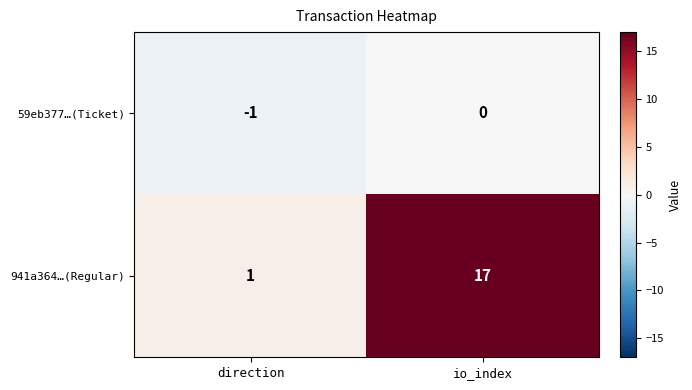

Rank the series at io_index from lowest to highest value.

59eb377…(Ticket), 941a364…(Regular)